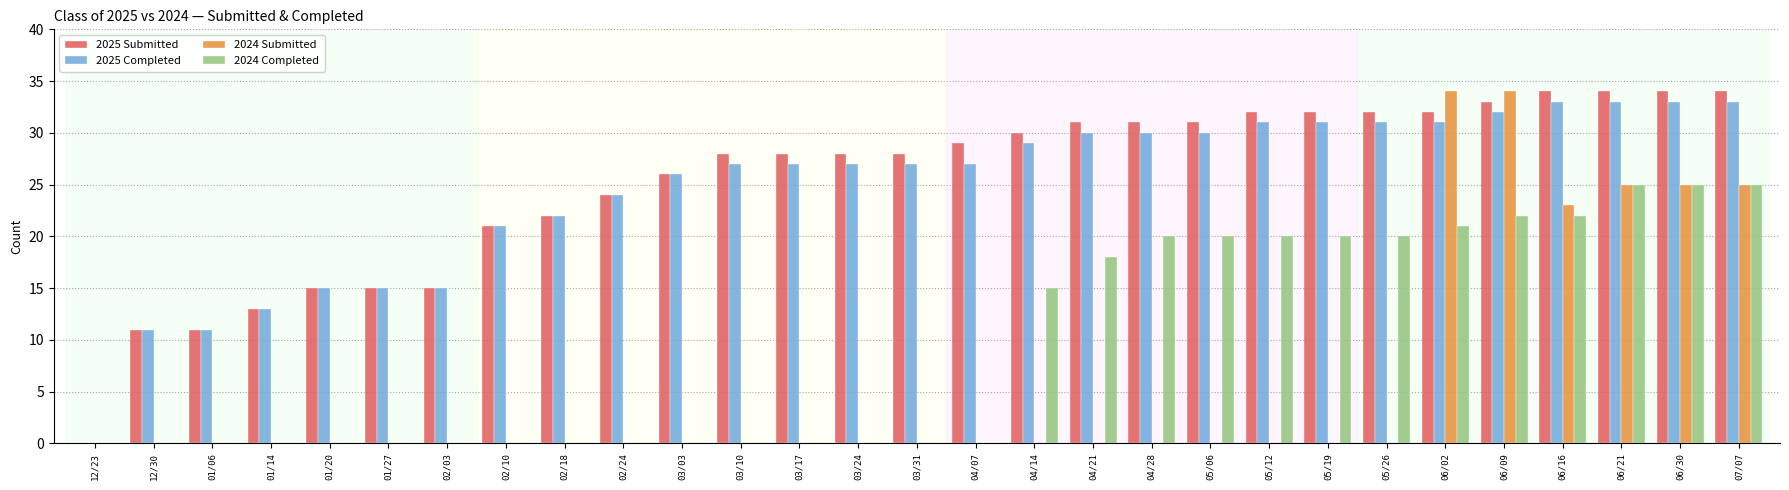

Is the value of 2024 Submitted at 06/09 greater than the value of 2024 Completed at 05/26?

Yes